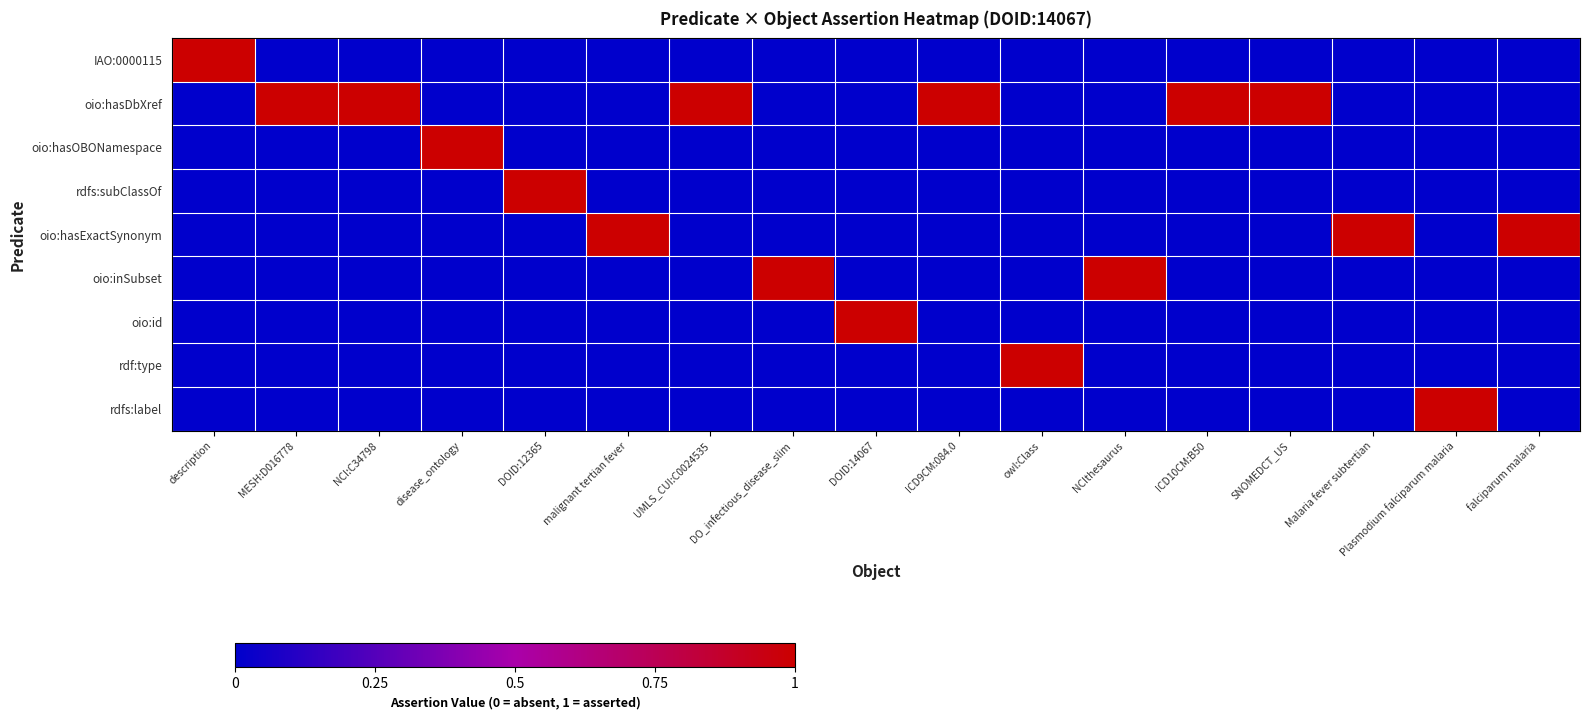

Rank the series at ICD10CM:B50 from lowest to highest value.

IAO:0000115, oio:hasOBONamespace, rdfs:subClassOf, oio:hasExactSynonym, oio:inSubset, oio:id, rdf:type, rdfs:label, oio:hasDbXref